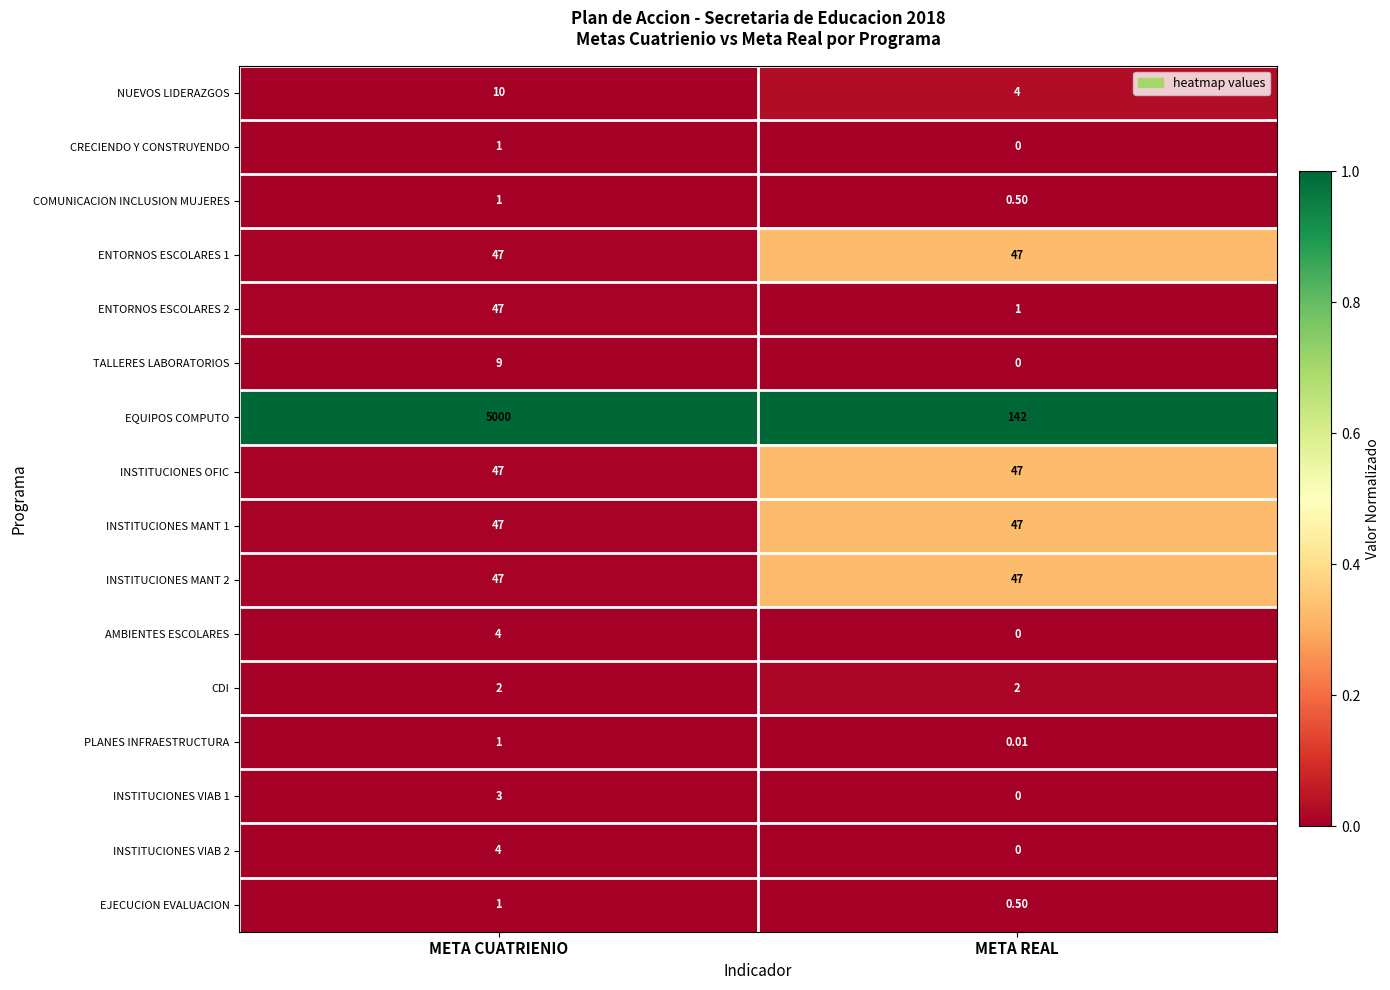

Rank the categories by AMBIENTES ESCOLARES value from lowest to highest.

META REAL, META CUATRIENIO